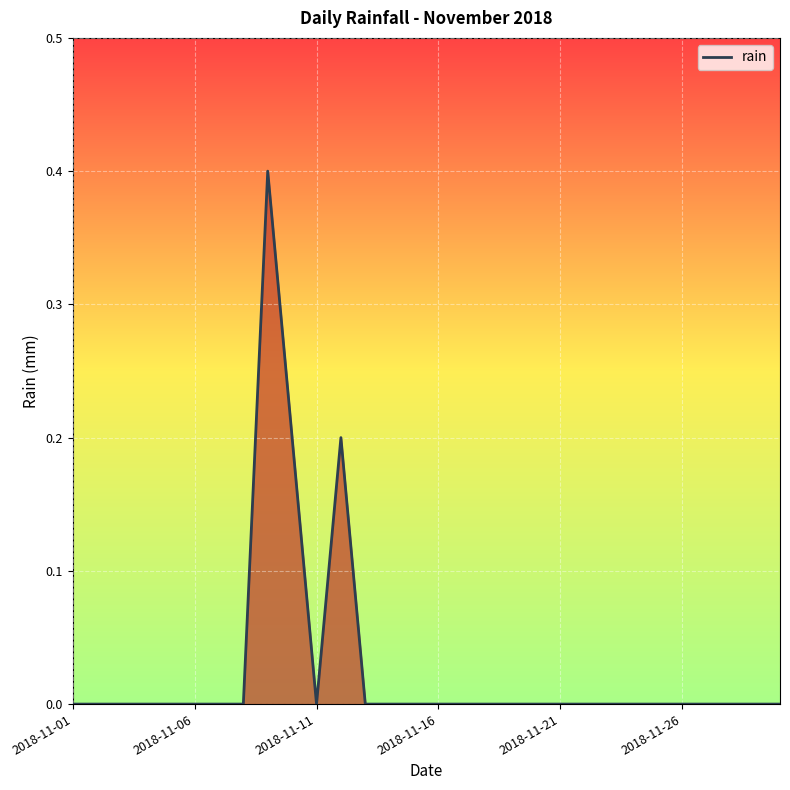

Reading left to right, extract all data points from this chart.

0.0	0.0	0.0	0.0	0.0	0.0	0.0	0.0	0.4	0.2	0.0	0.2	0.0	0.0	0.0	0.0	0.0	0.0	0.0	0.0	0.0	0.0	0.0	0.0	0.0	0.0	0.0	0.0	0.0	0.0